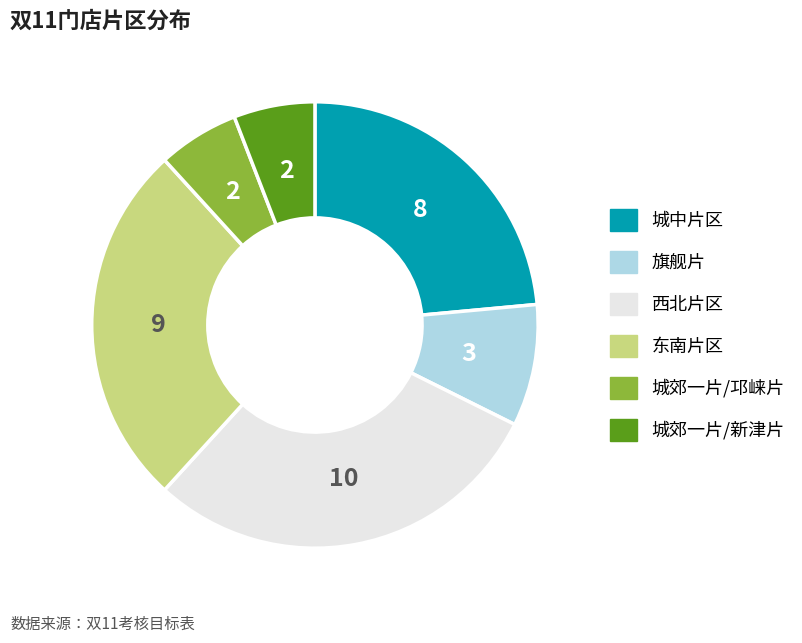

What is the ratio of the value at 城中片区 to the value at 城郊一片/邛崃片?

4.0